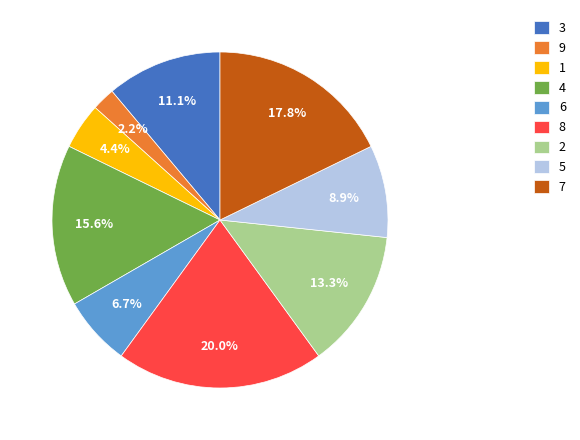

To the nearest percent, what percentage of the pie is 3?

11%